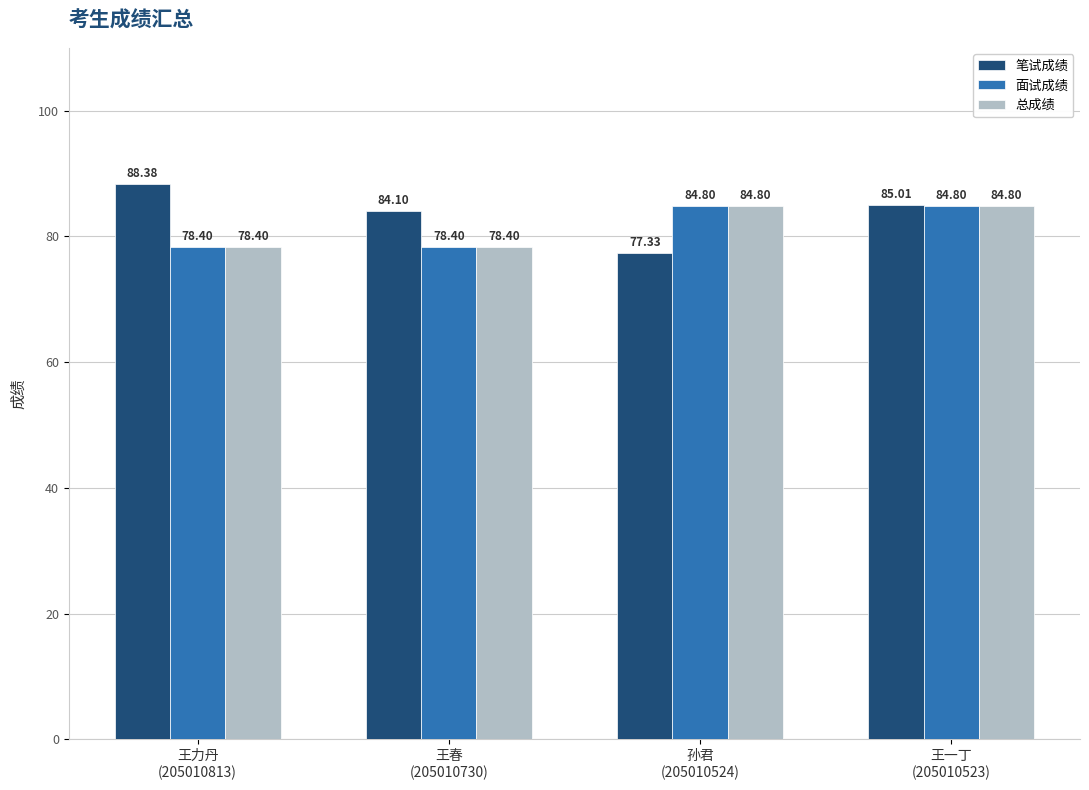

Reading left to right, list all the values displayed in this chart.

笔试成绩: 王力丹
(205010813)=88.4	王春
(205010730)=84.1	孙君
(205010524)=77.3	王一丁
(205010523)=85.0
面试成绩: 王力丹
(205010813)=78.4	王春
(205010730)=78.4	孙君
(205010524)=84.8	王一丁
(205010523)=84.8
总成绩: 王力丹
(205010813)=78.4	王春
(205010730)=78.4	孙君
(205010524)=84.8	王一丁
(205010523)=84.8